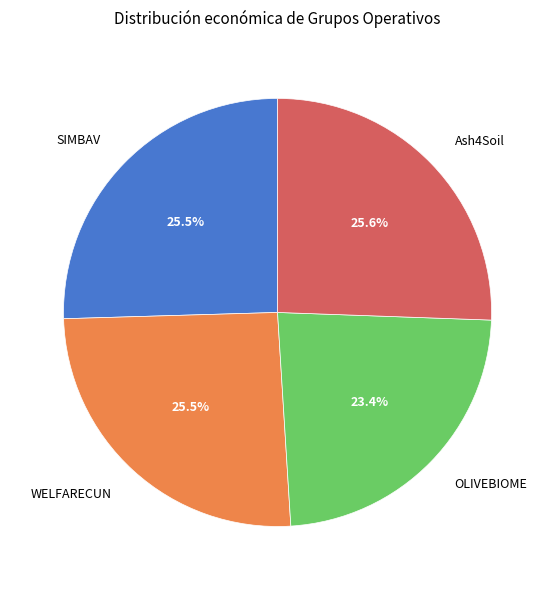

To the nearest percent, what is the difference between the largest and smallest slice percentages?

2%